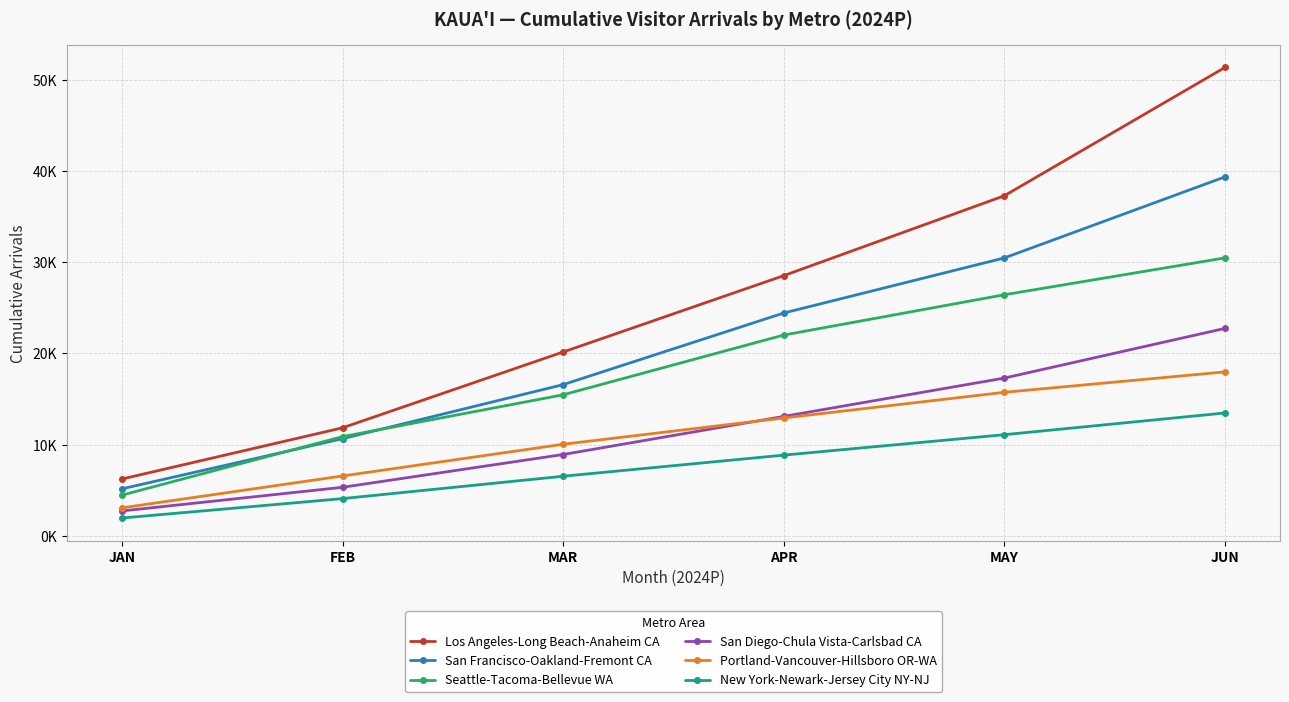

At which label is San Francisco-Oakland-Fremont CA closest to 22260?

APR